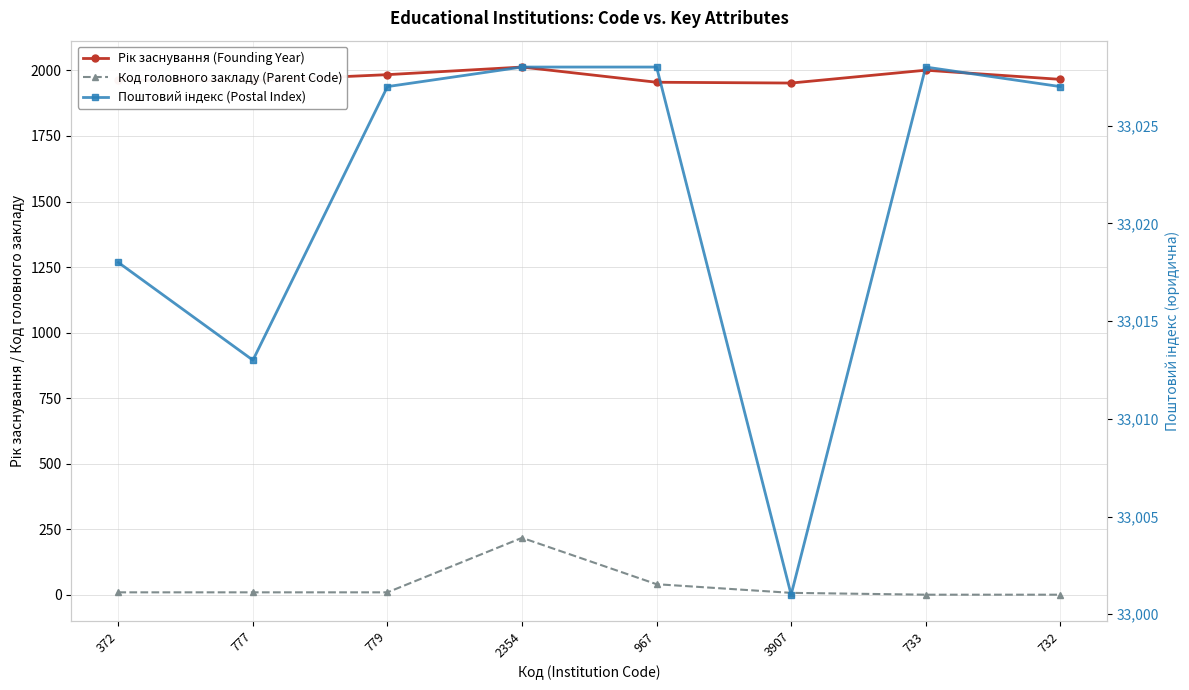

True or false: Код головного закладу (Parent Code) and Рік заснування (Founding Year) cross at least once.

False